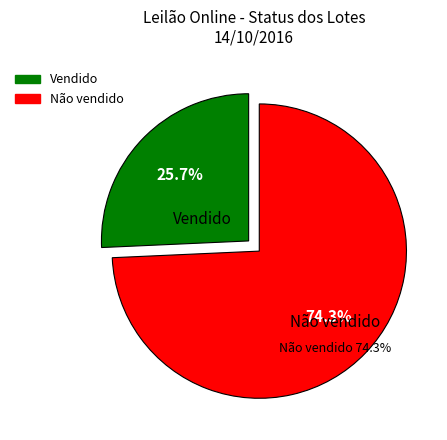

Is the sum of Vendido and Não vendido greater than half?

Yes